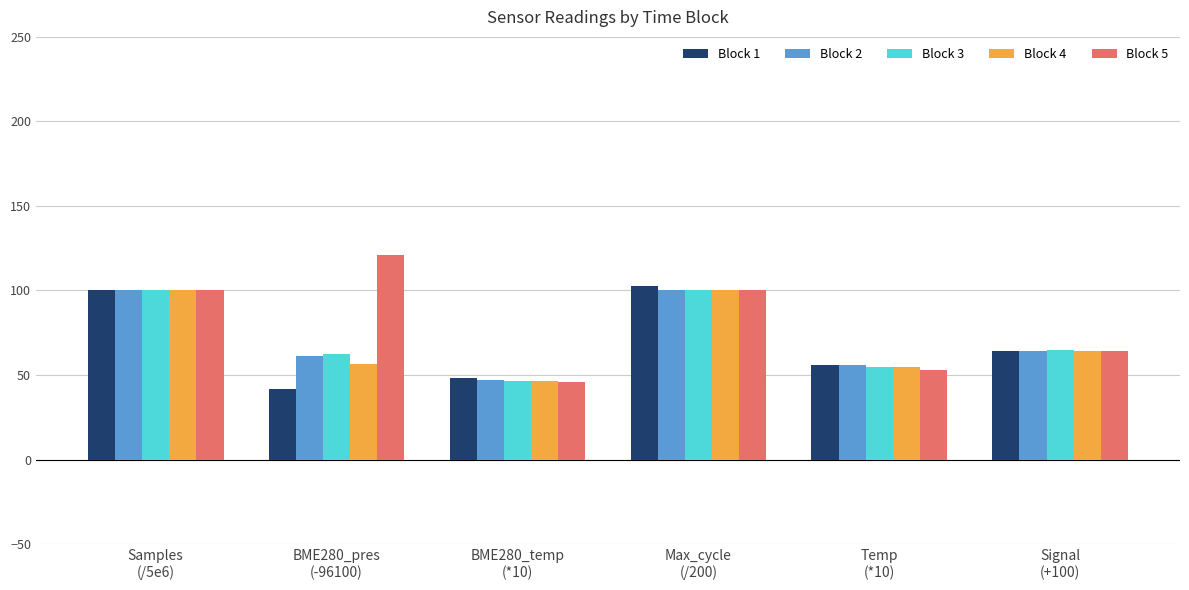

What is the average value of the Block 2 series?

71.5